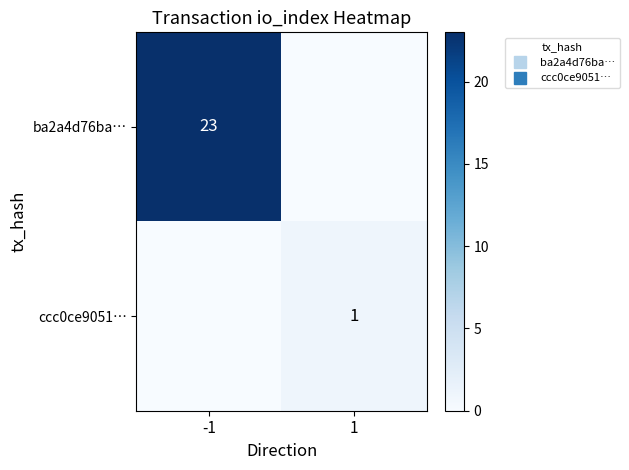

Rank the series by their maximum value, from lowest to highest.

ccc0ce9051…, ba2a4d76ba…